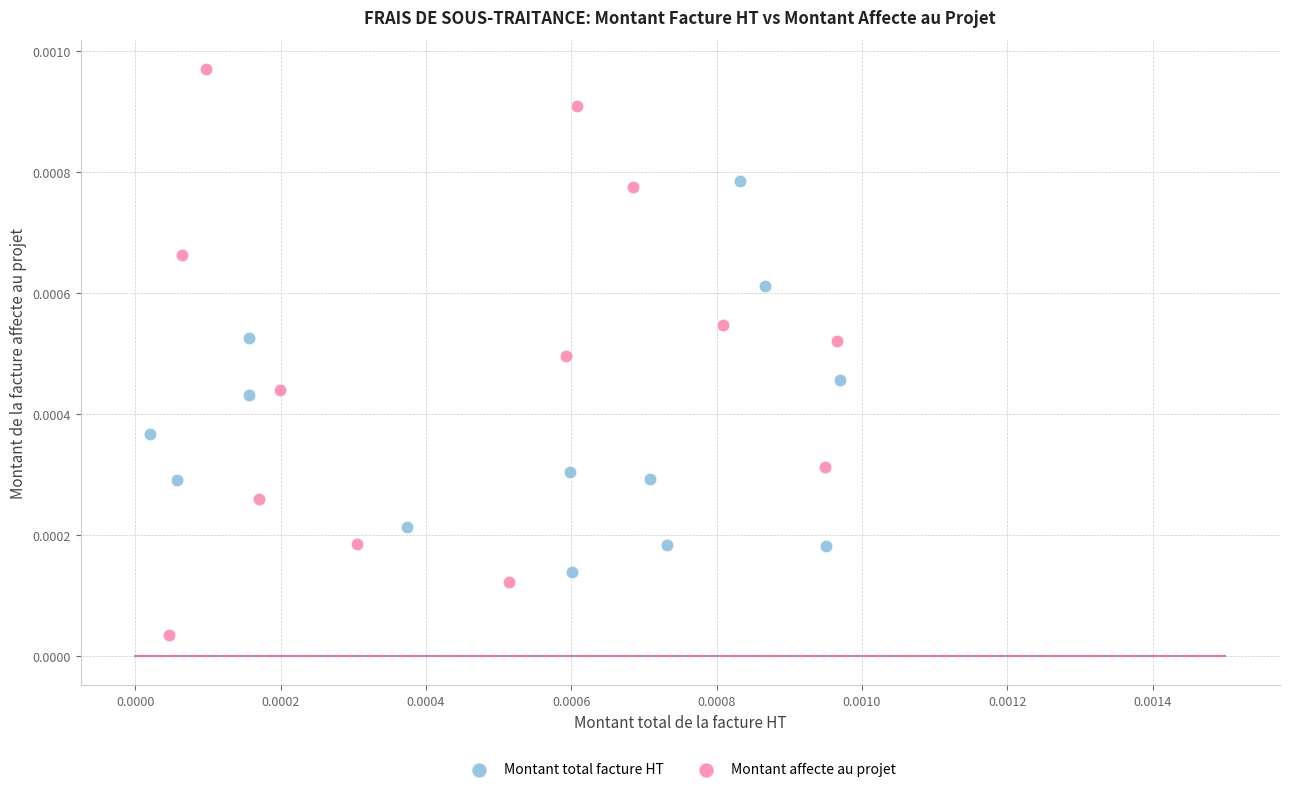

Which series has the largest Y range (max minus min)?

Montant affecte au projet